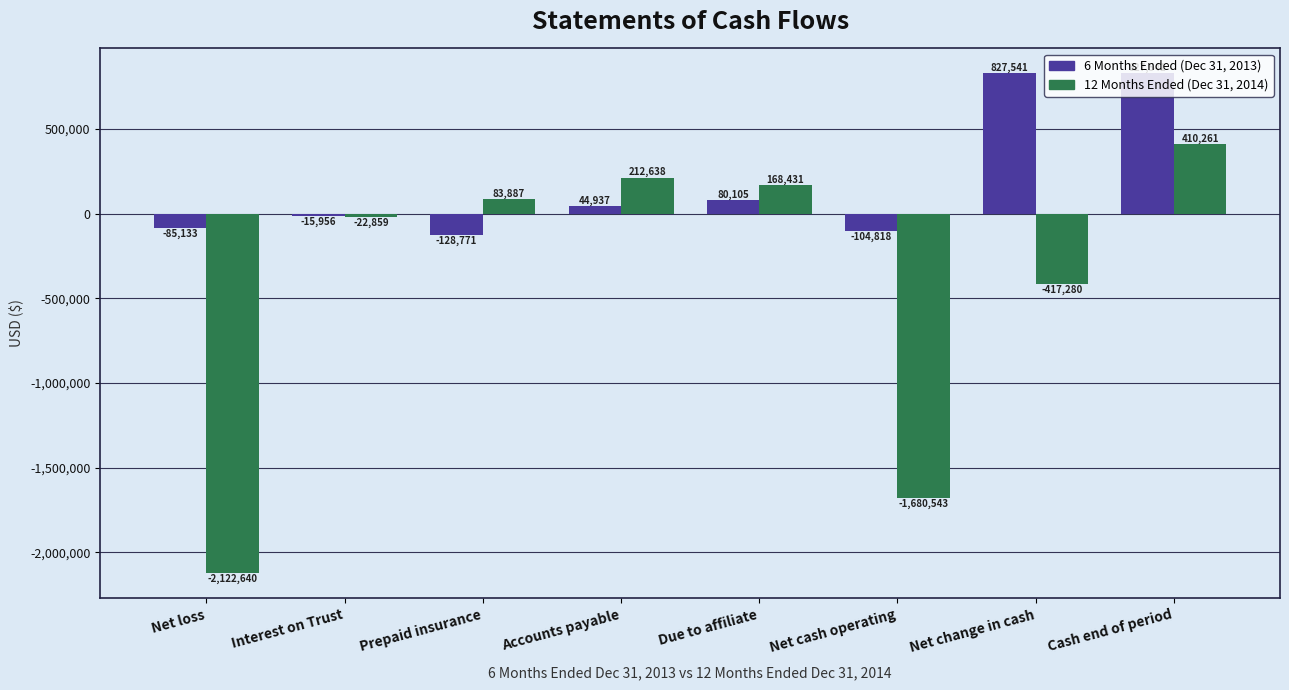

What is the difference between the second highest and minimum values in the 6 Months Ended (Dec 31, 2013) series?

956312